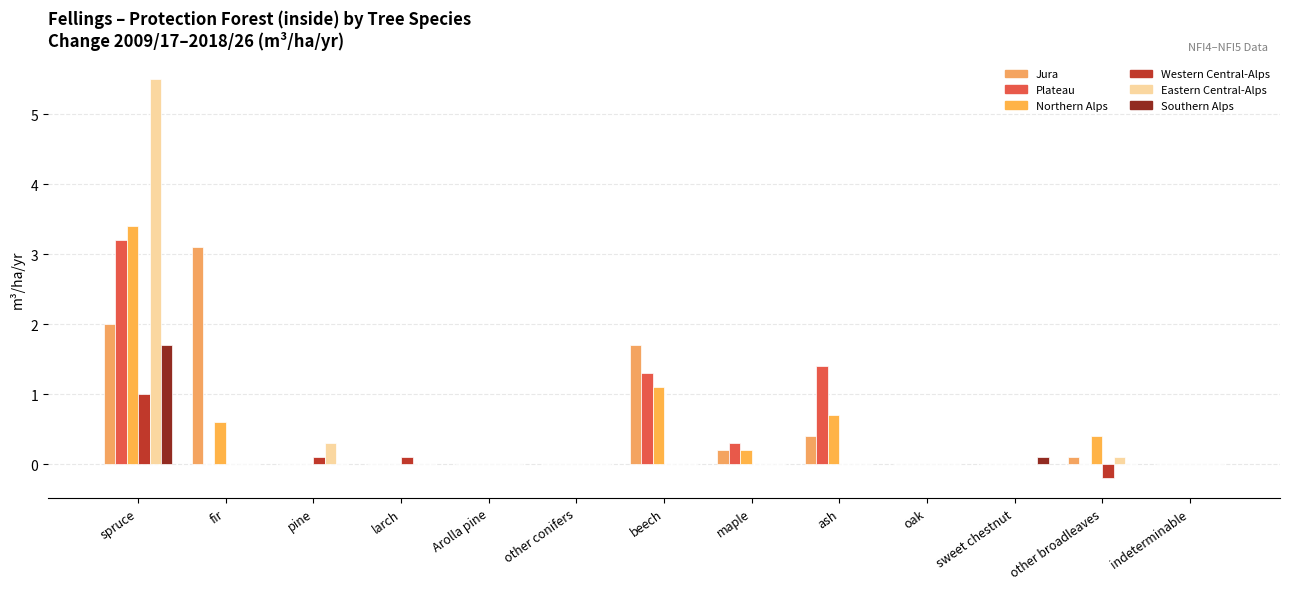

Which series has the largest total across all categories?

Jura